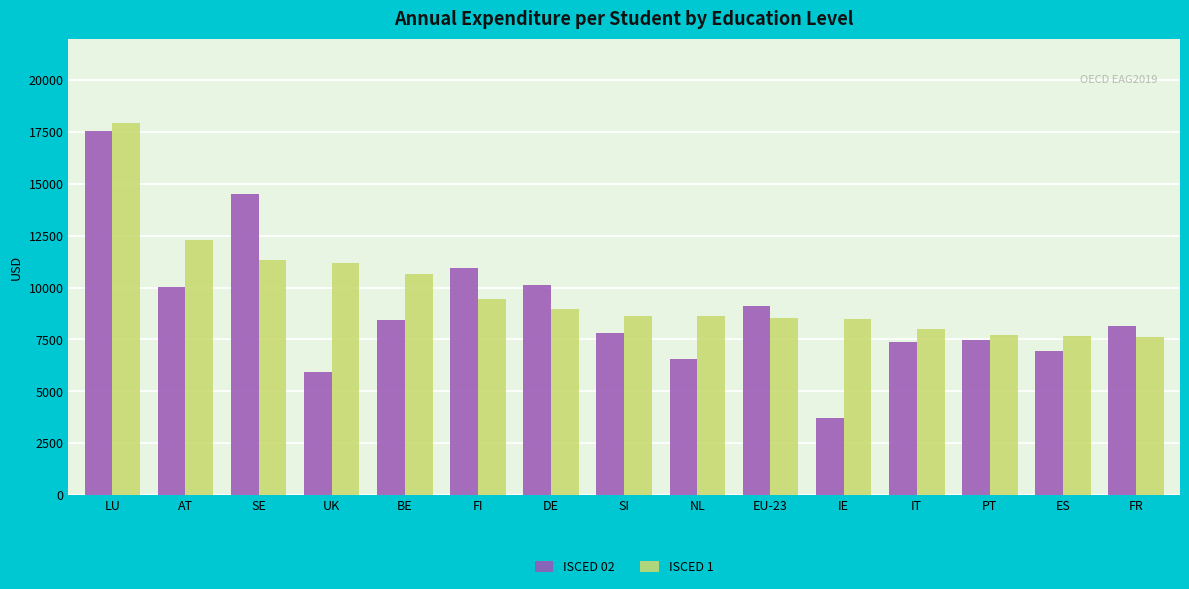

Which series has the largest total across all categories?

ISCED 1